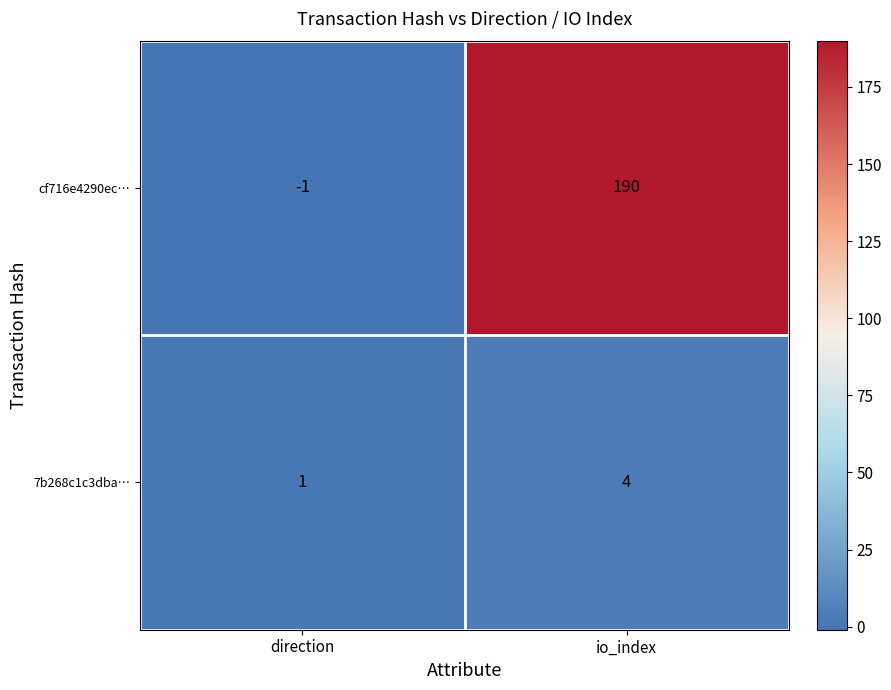

True or false: cf716e4290ec… has a value of 131 at io_index.

False